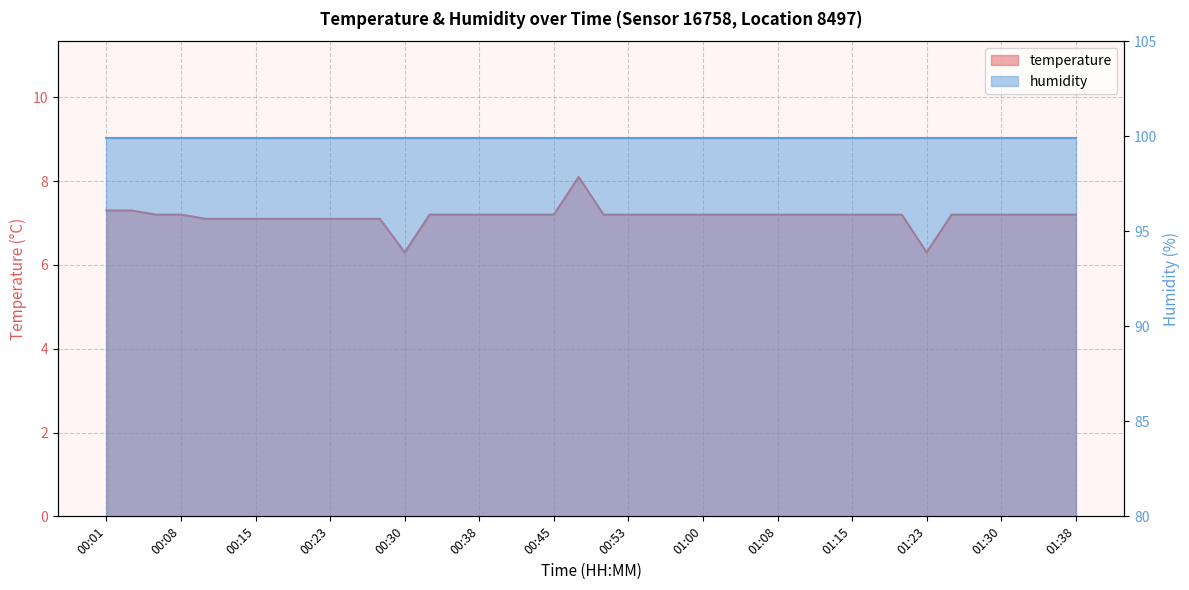

What is the ratio of the value at 00:40 to the value at 01:18?

1.0